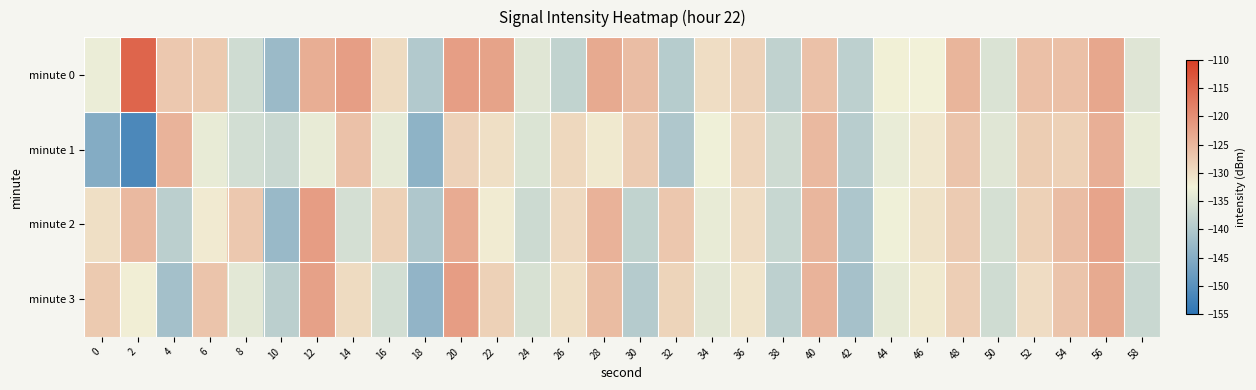

Reading left to right, what are all the values shown in this chart?

minute 0: 0=-133.4	2=-114.8	4=-127.3	6=-127.4	8=-136.4	10=-142.4	12=-124.0	14=-122.0	16=-129.6	18=-139.7	20=-122.1	22=-122.6	24=-134.6	26=-138.1	28=-123.4	30=-126.0	32=-139.3	34=-129.9	36=-128.6	38=-138.3	40=-126.4	42=-138.6	44=-132.2	46=-132.5	48=-124.8	50=-135.3	52=-126.3	54=-126.2	56=-123.0	58=-134.8
minute 1: 0=-145.0	2=-151.5	4=-124.6	6=-133.7	8=-136.1	10=-137.1	12=-133.6	14=-126.4	16=-133.8	18=-143.9	20=-128.5	22=-130.2	24=-135.1	26=-129.3	28=-131.4	30=-127.6	32=-140.2	34=-132.8	36=-128.9	38=-136.7	40=-125.3	42=-139.1	44=-133.5	46=-131.2	48=-126.8	50=-134.6	52=-127.9	54=-128.4	56=-124.1	58=-133.5
minute 2: 0=-130.2	2=-125.4	4=-138.7	6=-131.5	8=-127.3	10=-142.6	12=-121.8	14=-135.9	16=-128.4	18=-140.2	20=-123.6	22=-131.7	24=-136.8	26=-129.4	28=-124.5	30=-138.1	32=-127.2	34=-133.6	36=-129.8	38=-137.4	40=-125.1	42=-140.3	44=-132.7	46=-130.5	48=-127.6	50=-135.8	52=-128.3	54=-125.9	56=-122.7	58=-136.2
minute 3: 0=-127.5	2=-132.1	4=-141.3	6=-126.8	8=-134.2	10=-138.7	12=-122.4	14=-129.6	16=-136.1	18=-143.5	20=-121.9	22=-128.3	24=-135.6	26=-130.2	28=-125.7	30=-139.4	32=-128.8	34=-134.3	36=-130.9	38=-138.6	40=-124.7	42=-141.2	44=-133.8	46=-131.4	48=-128.1	50=-136.5	52=-129.7	54=-126.8	56=-123.5	58=-137.1